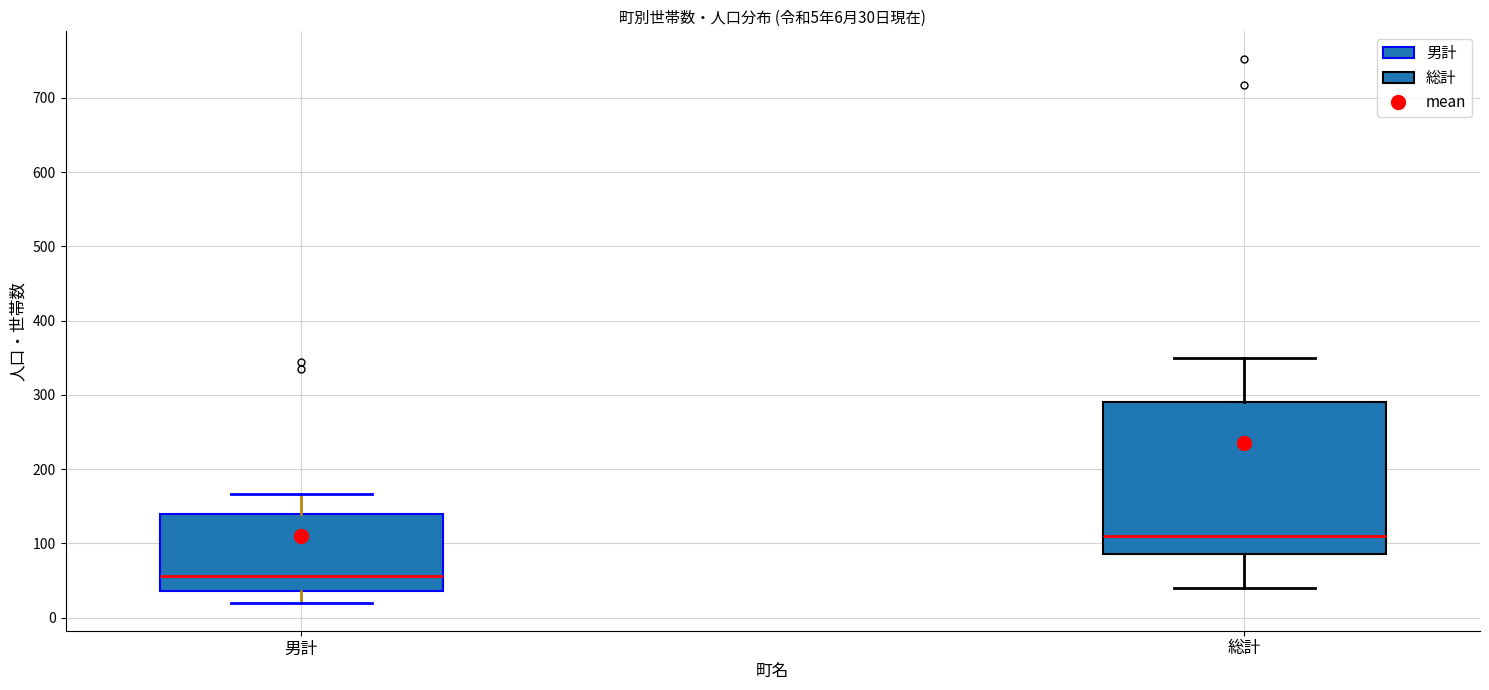

Which box has the highest median line?

総計